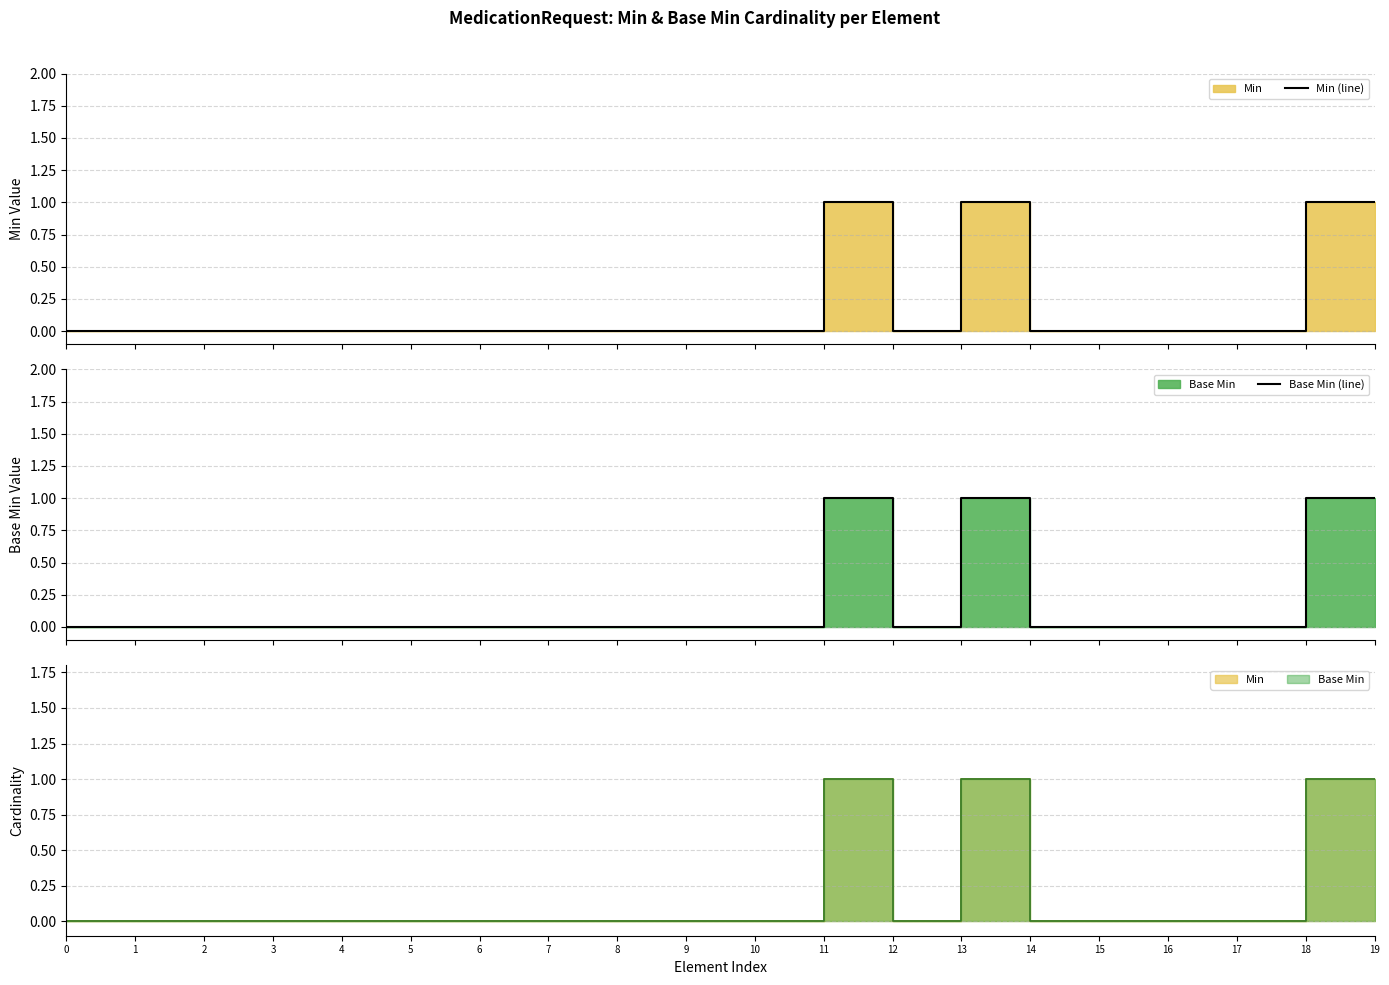

At which category does Min (line) reach its first local peak?

11